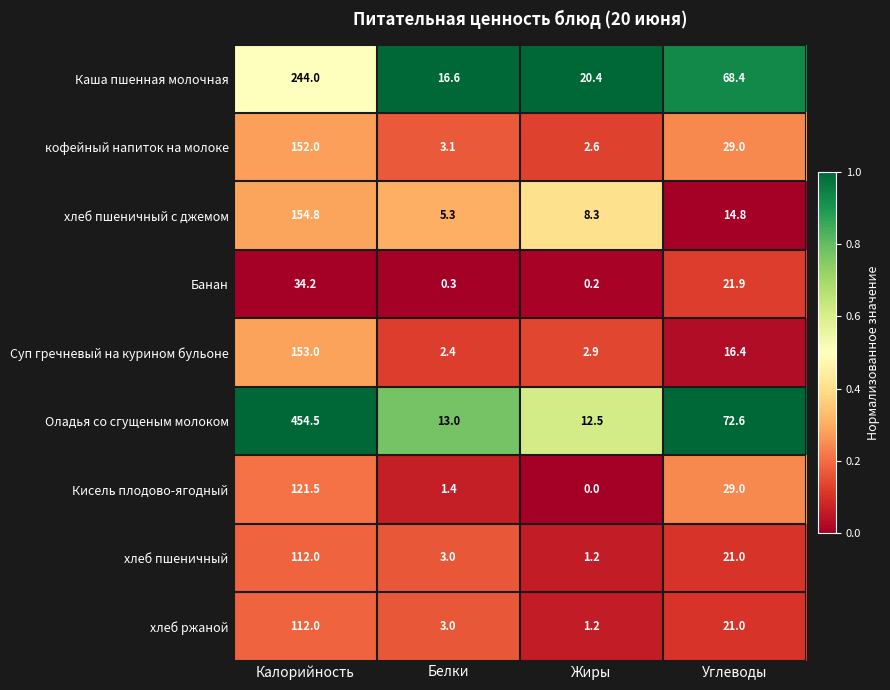

Rank the categories by Банан value from lowest to highest.

Жиры, Белки, Углеводы, Калорийность